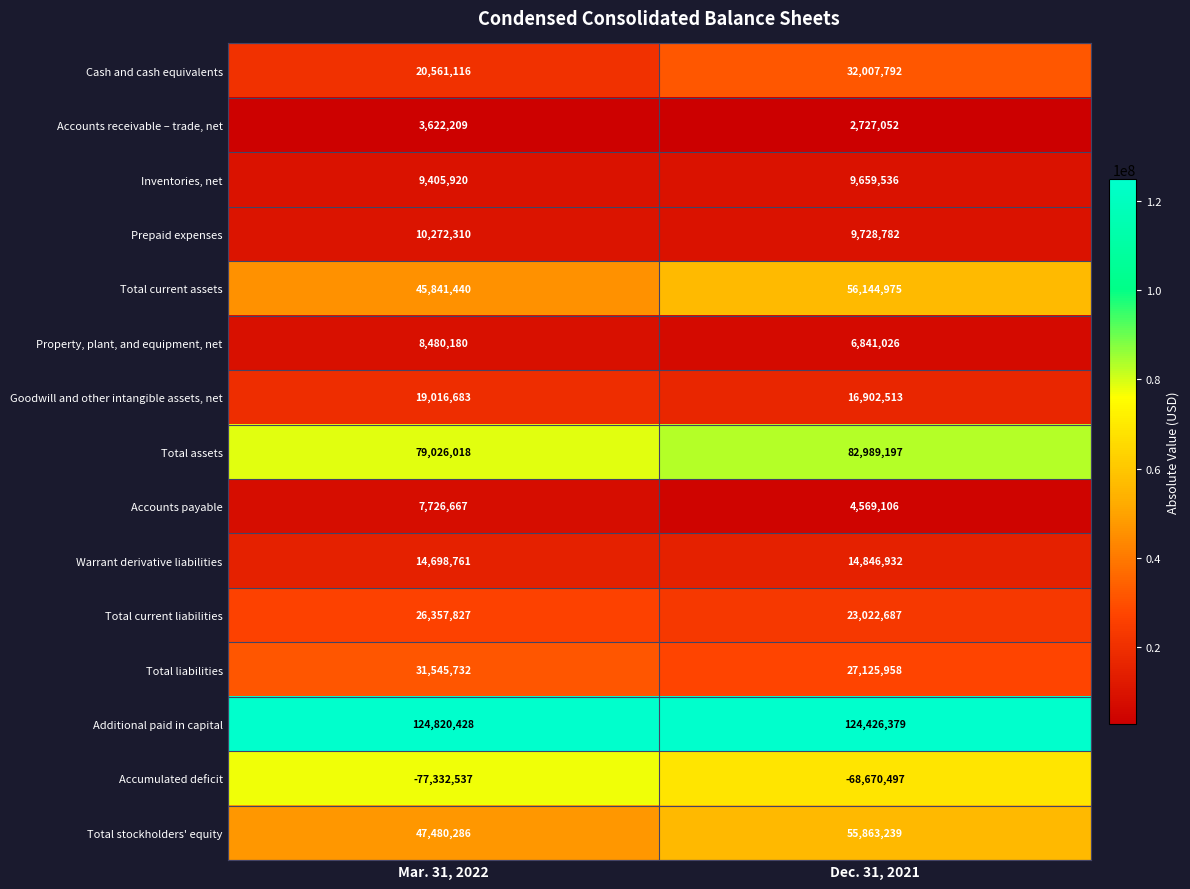

Rank the series by their maximum value, from highest to lowest.

Additional paid in capital, Total assets, Total current assets, Total stockholders' equity, Cash and cash equivalents, Total liabilities, Total current liabilities, Goodwill and other intangible assets, net, Warrant derivative liabilities, Prepaid expenses, Inventories, net, Property, plant, and equipment, net, Accounts payable, Accounts receivable – trade, net, Accumulated deficit